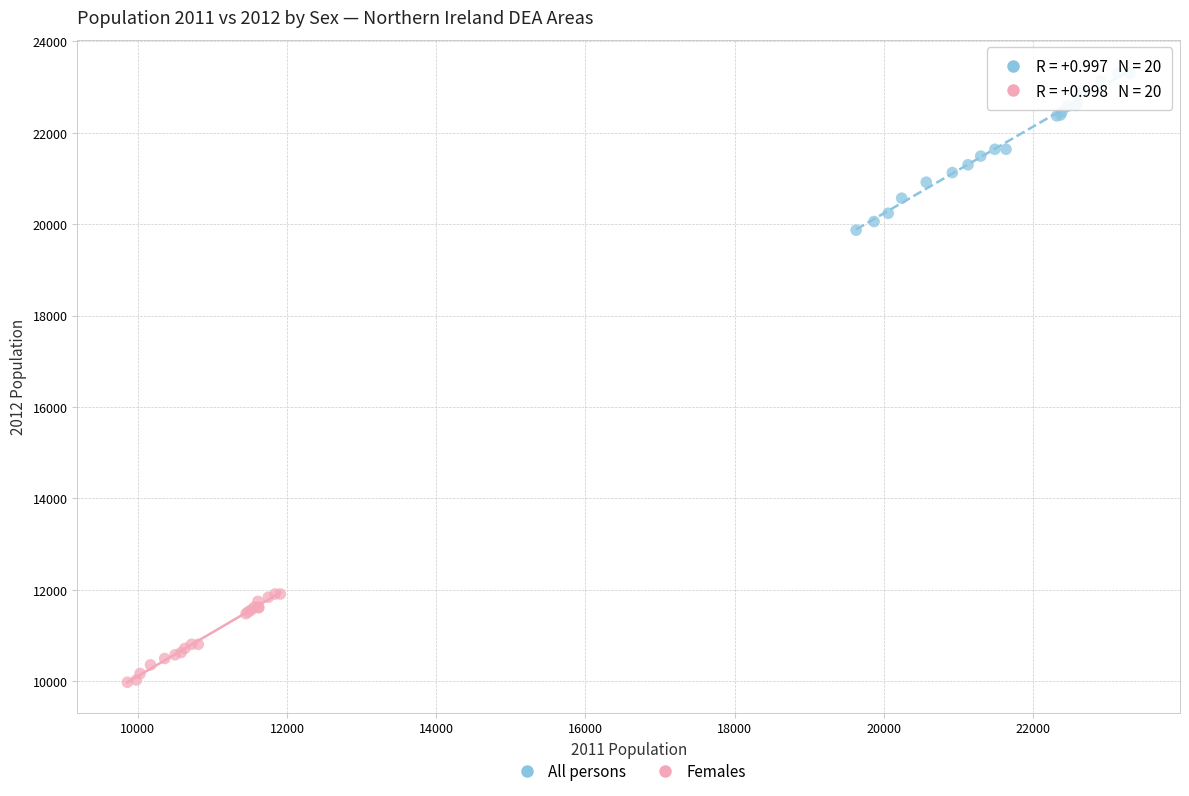

Which series reaches the maximum Y coordinate?

All persons